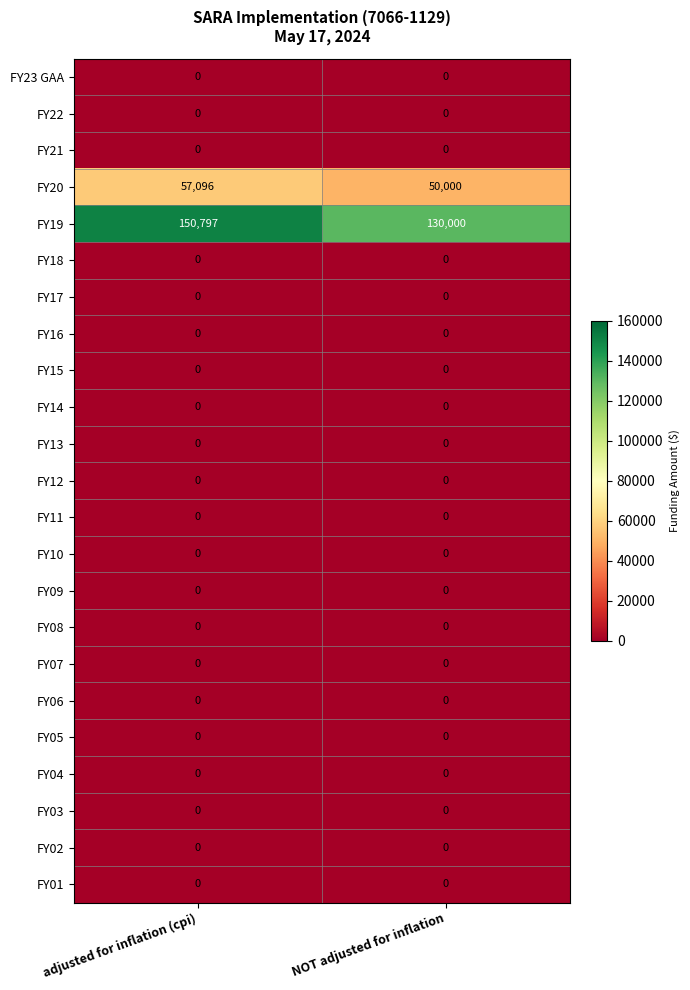

At which category does the chart reach its peak across all series?

adjusted for inflation (cpi)